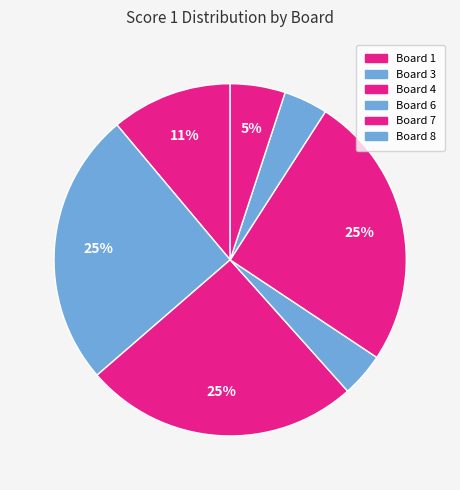

How many slices are in this pie chart?

7